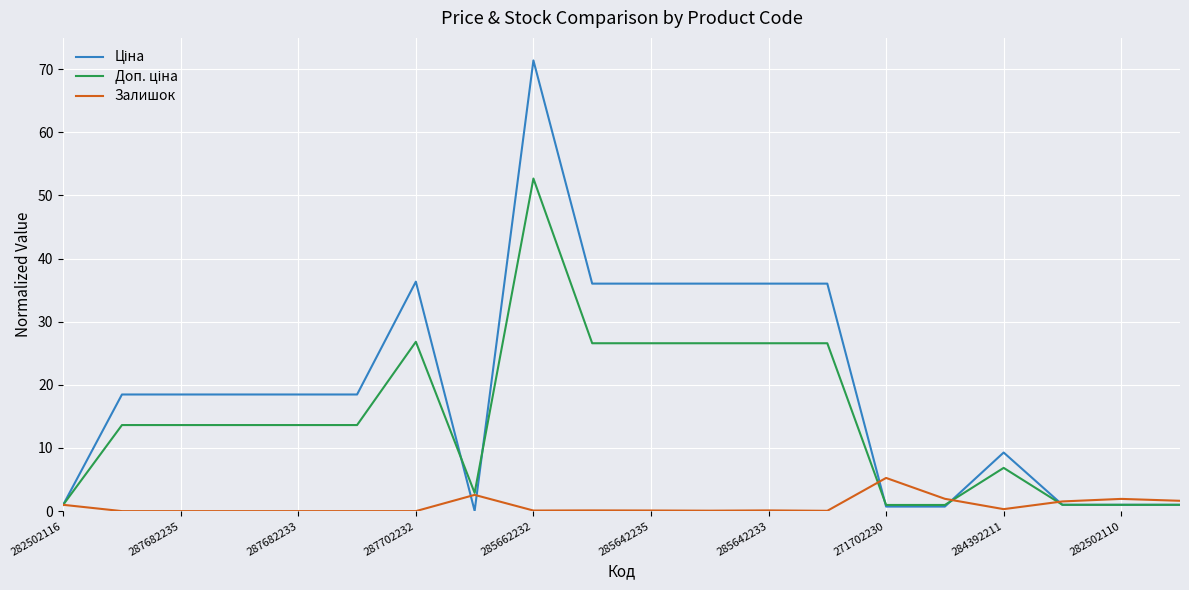

What is the maximum value shown in the chart?

71.4